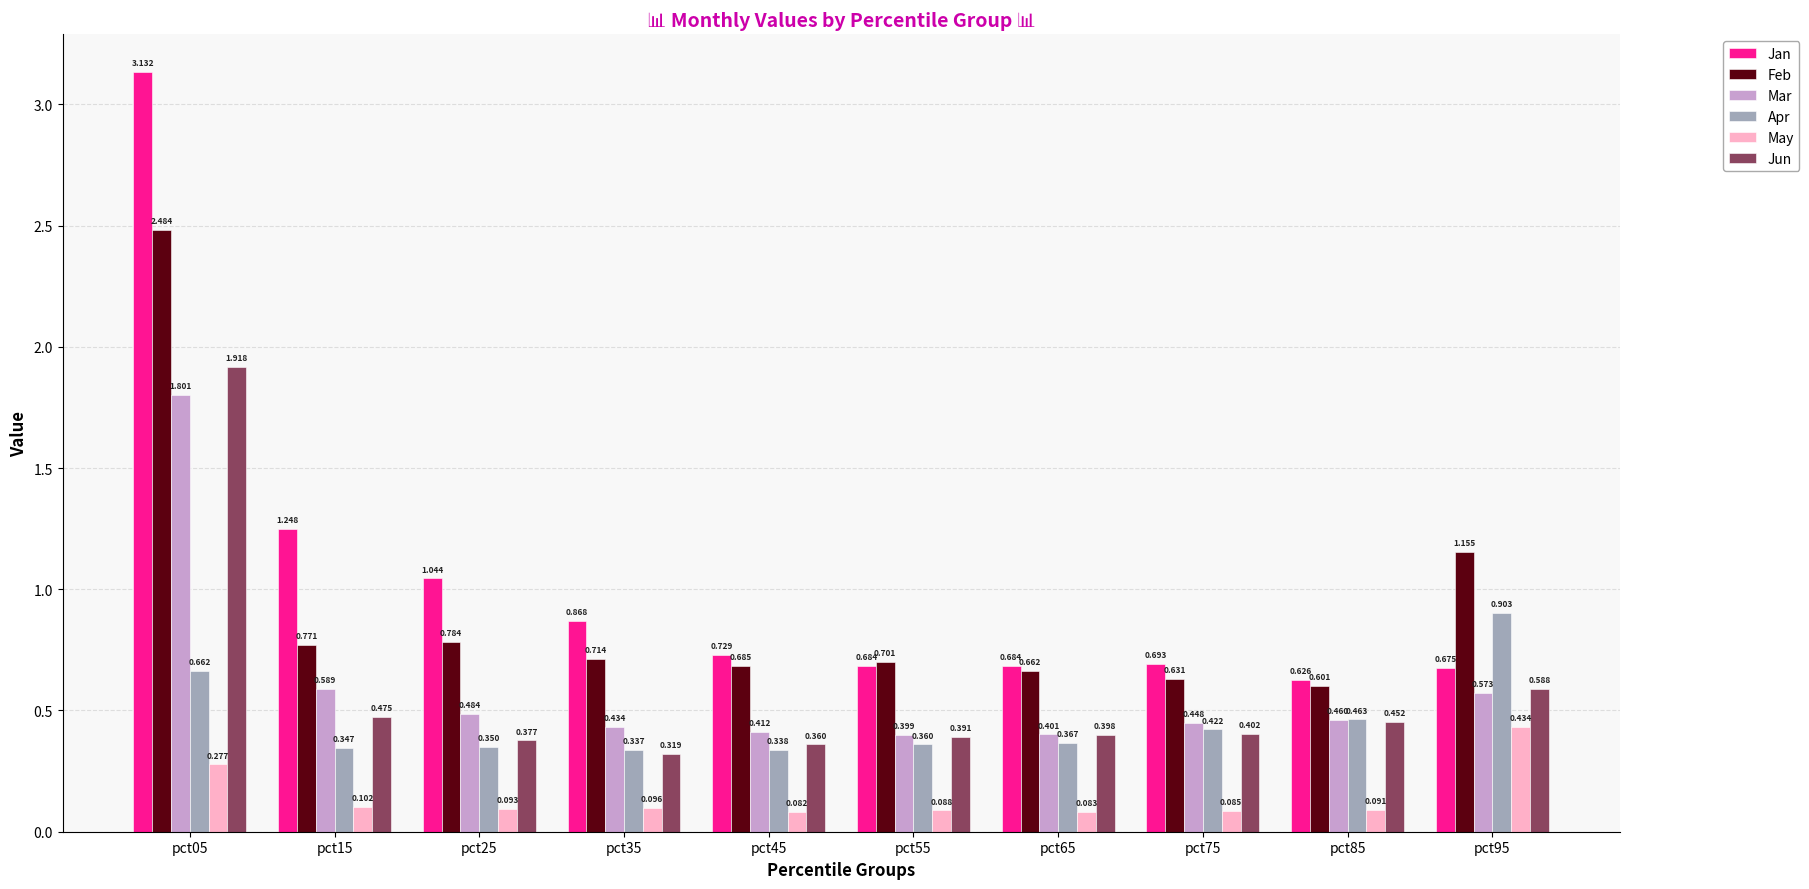

Does the chart contain stacked bars?

No